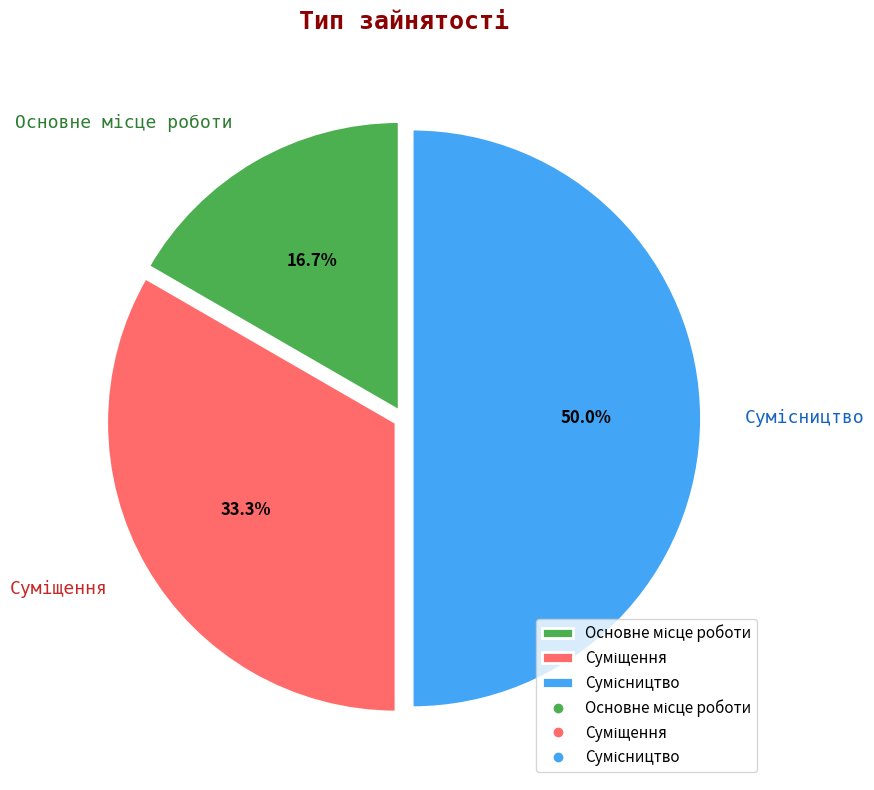

Count the number of slices in the pie.

3